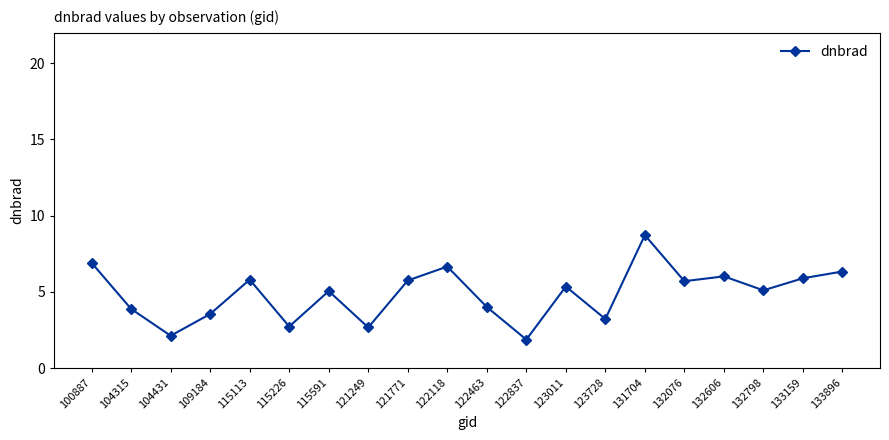

Is it true that the value at 123011 is 3.2?

False